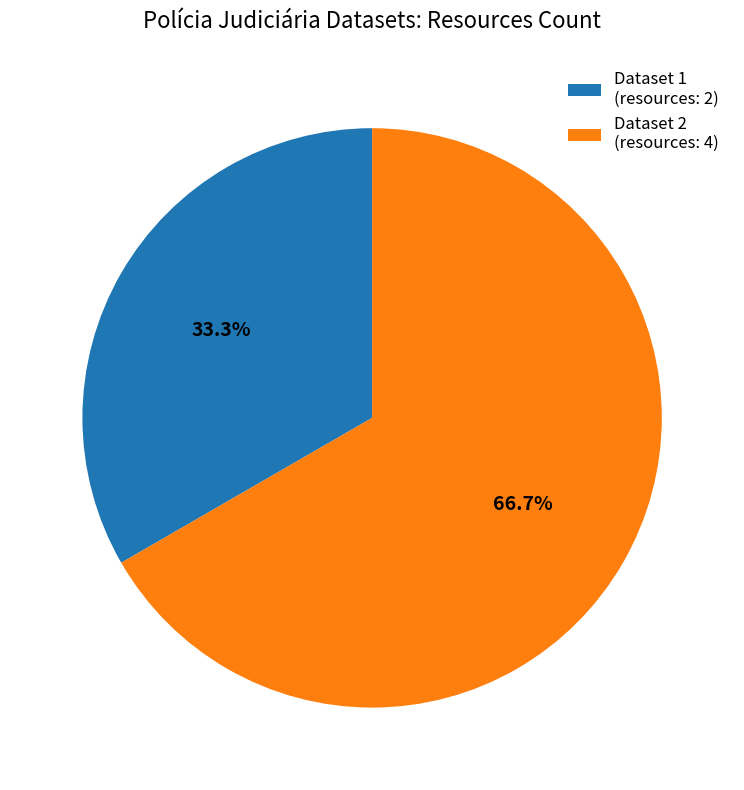

Rank the categories by value from highest to lowest.

Dataset 2 (resources: 4), Dataset 1 (resources: 2)